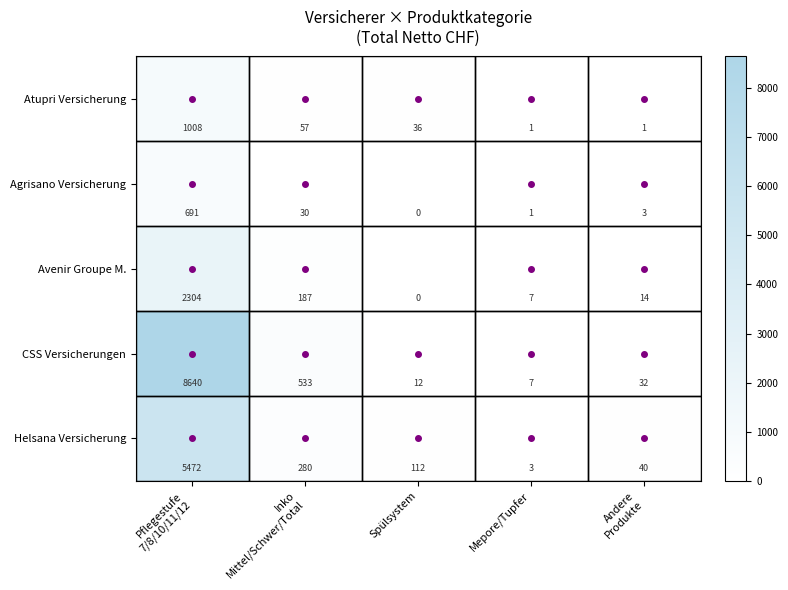

Is it true that Atupri Versicherung equals 36 at Spülsystem?

True